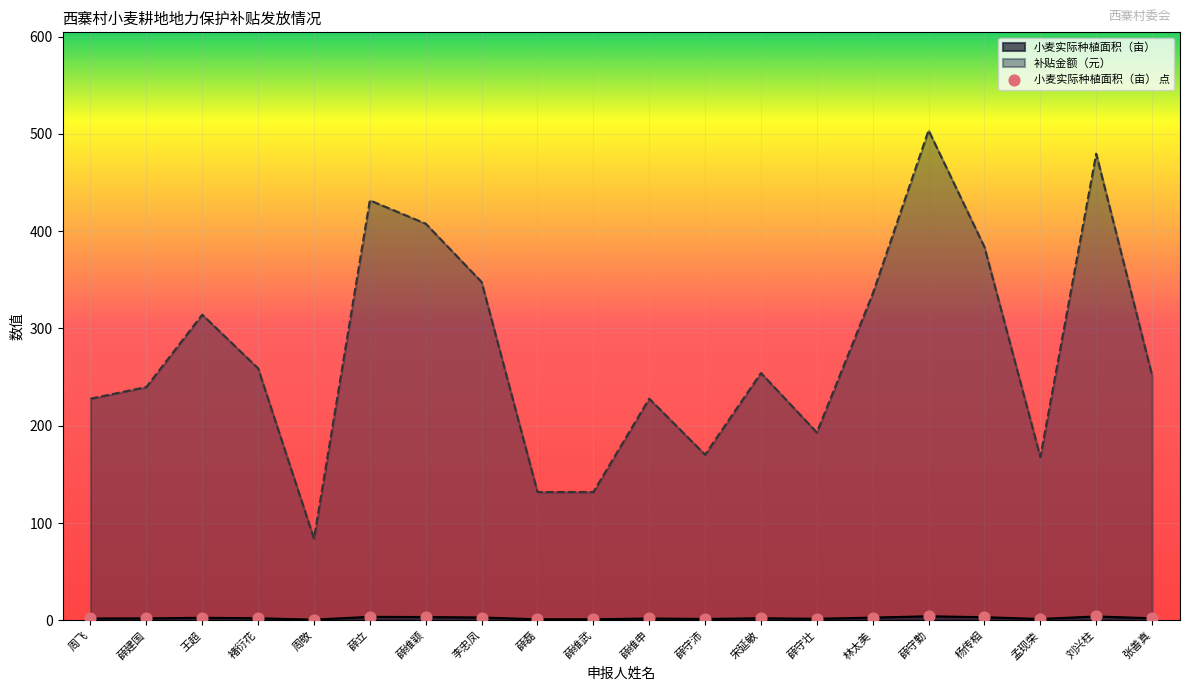

Which series has the largest Y range (max minus min)?

补贴金额（元）